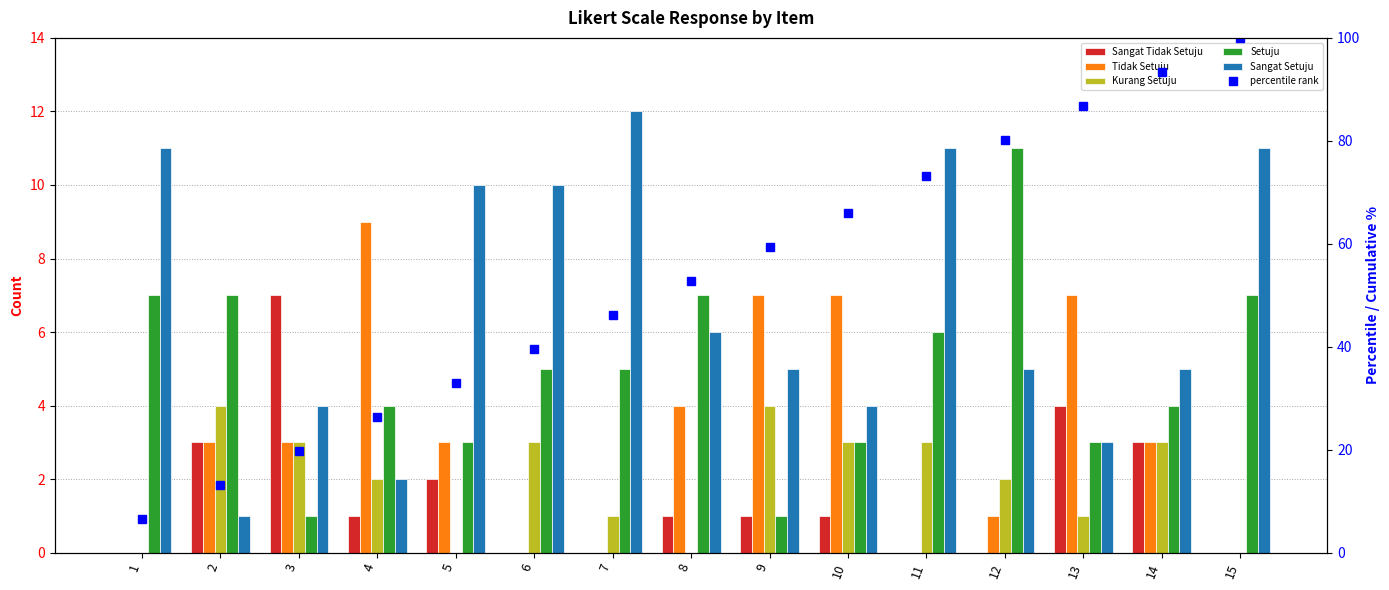

Read the Sangat Tidak Setuju value at 5.

2.0